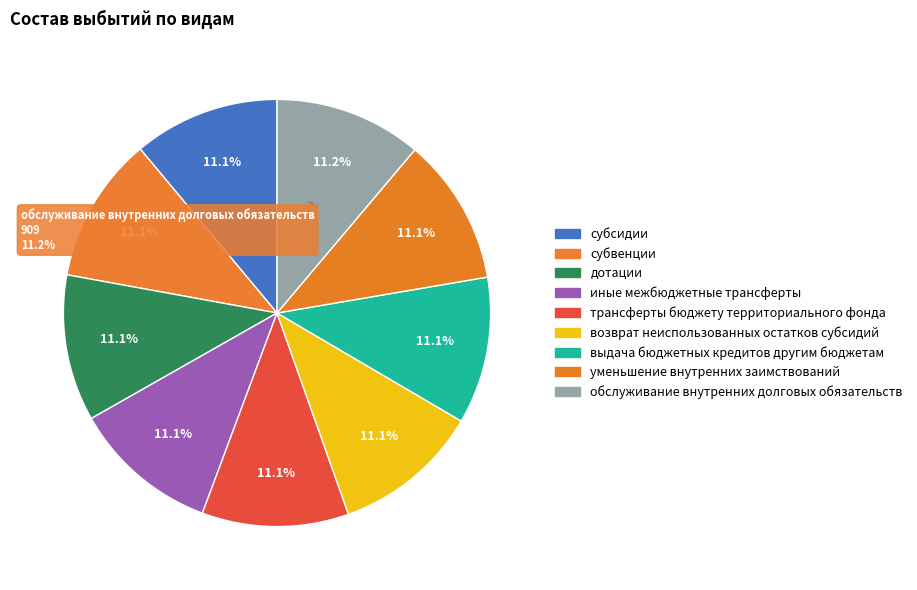

What is the smallest slice in the pie chart?

субсидии